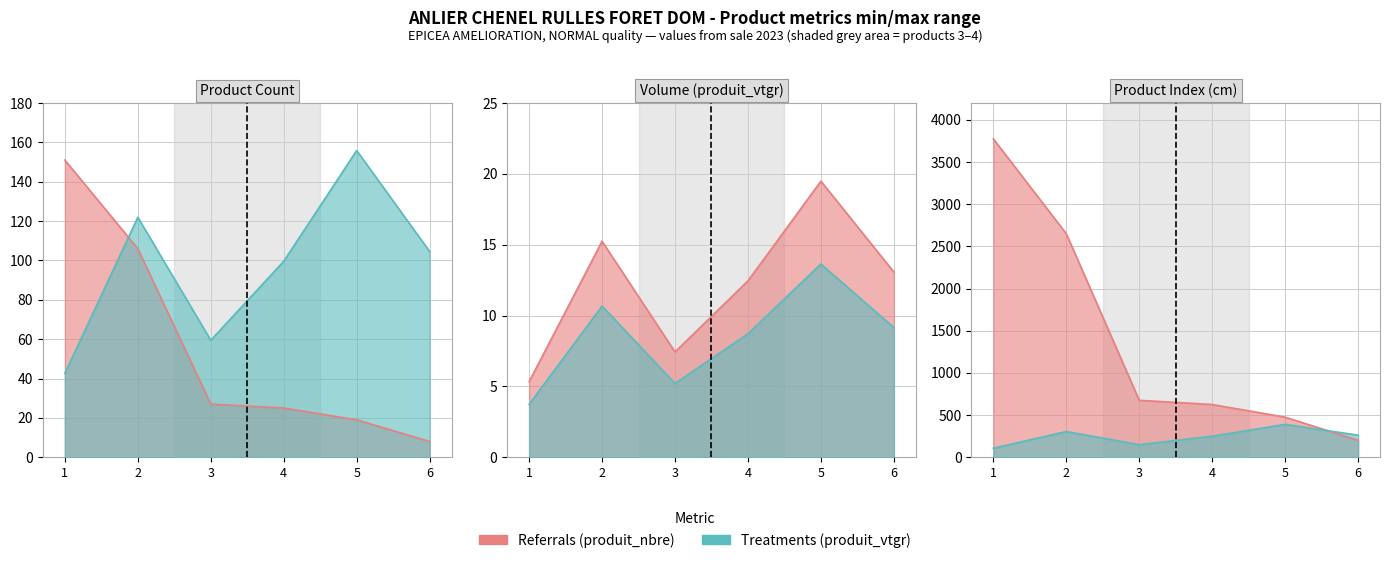

What are all the series names shown in the legend?

produit_nbre, produit_vtgr